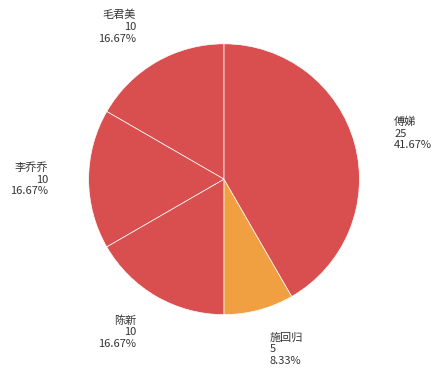

What is the smallest slice in the pie chart?

施回归